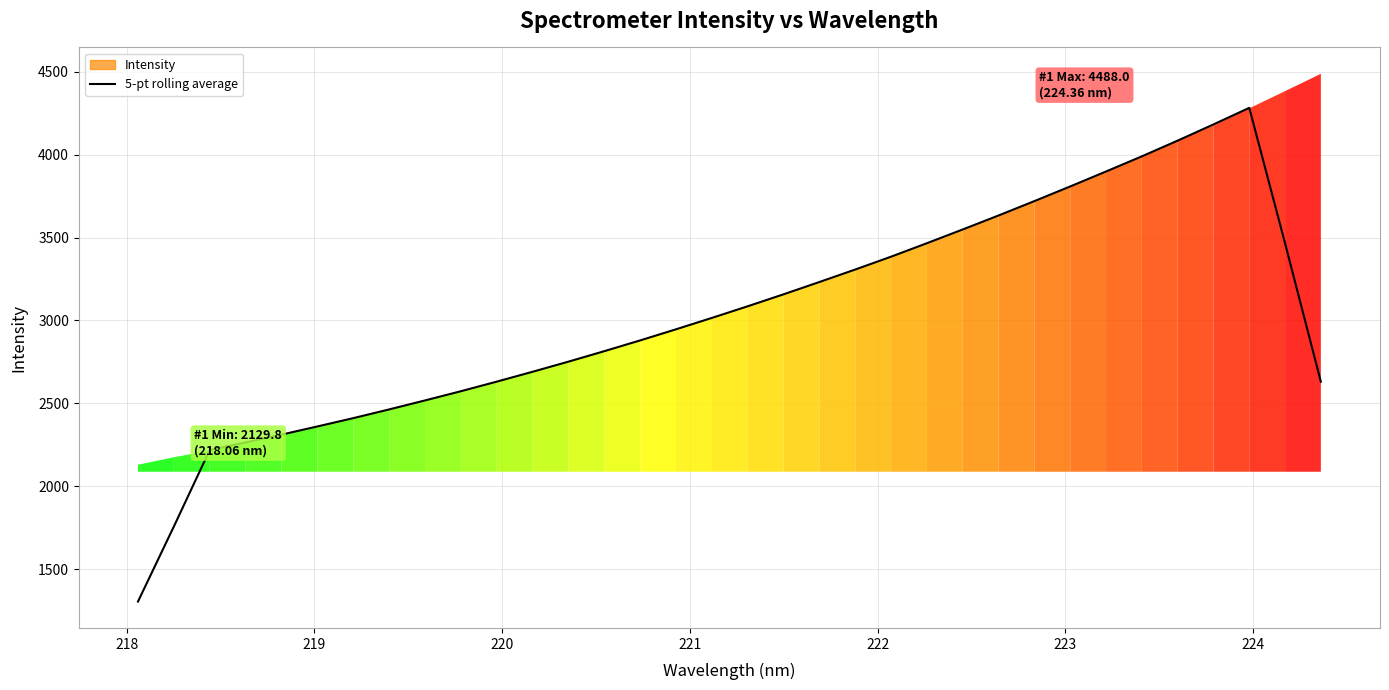

What is the maximum value shown in the chart?

4282.8